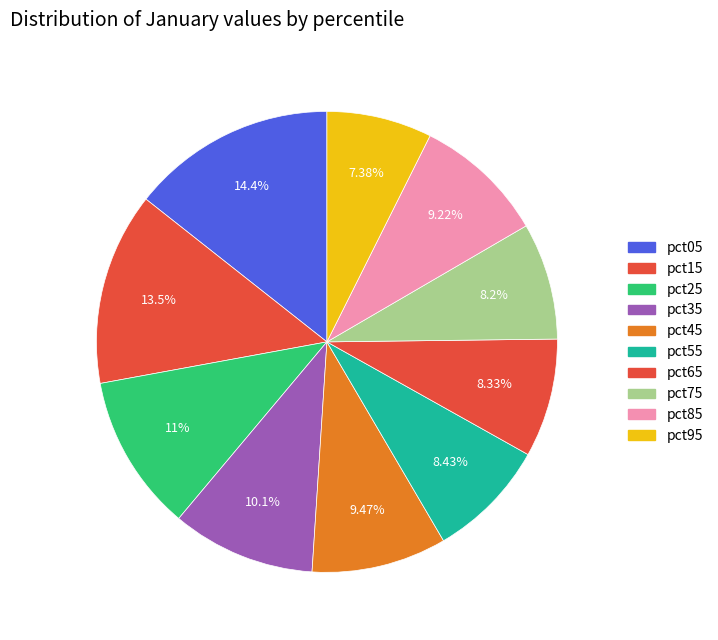

To the nearest percent, what is the combined percentage of pct85 and pct55?

18%